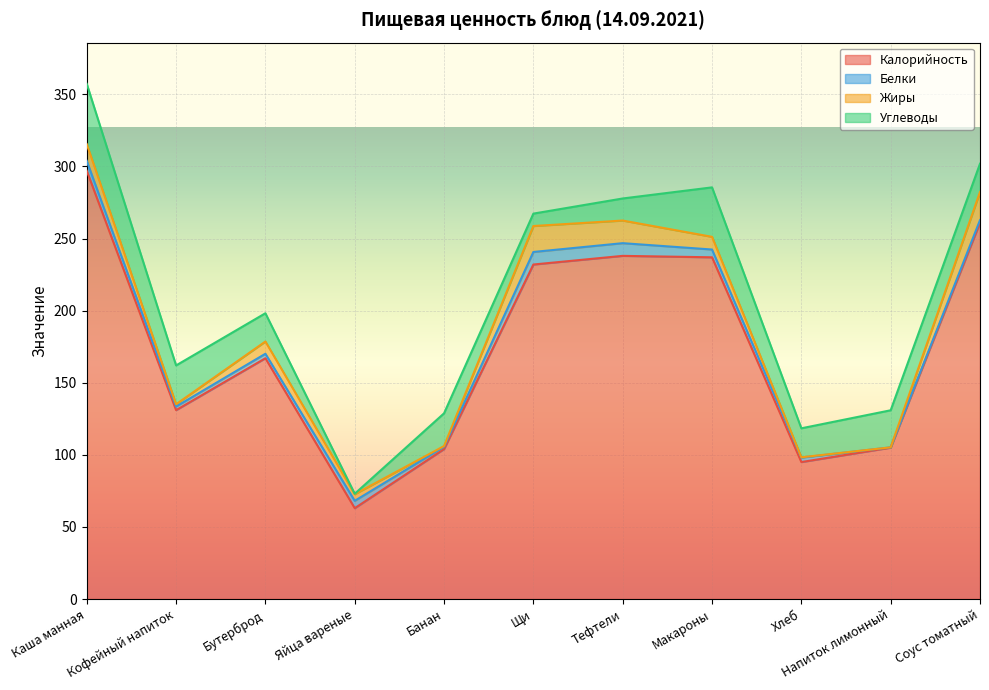

How many lines are shown in the chart?

4